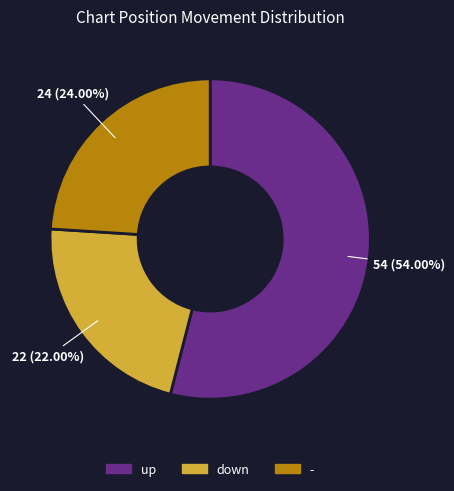

How many slices are in this pie chart?

3